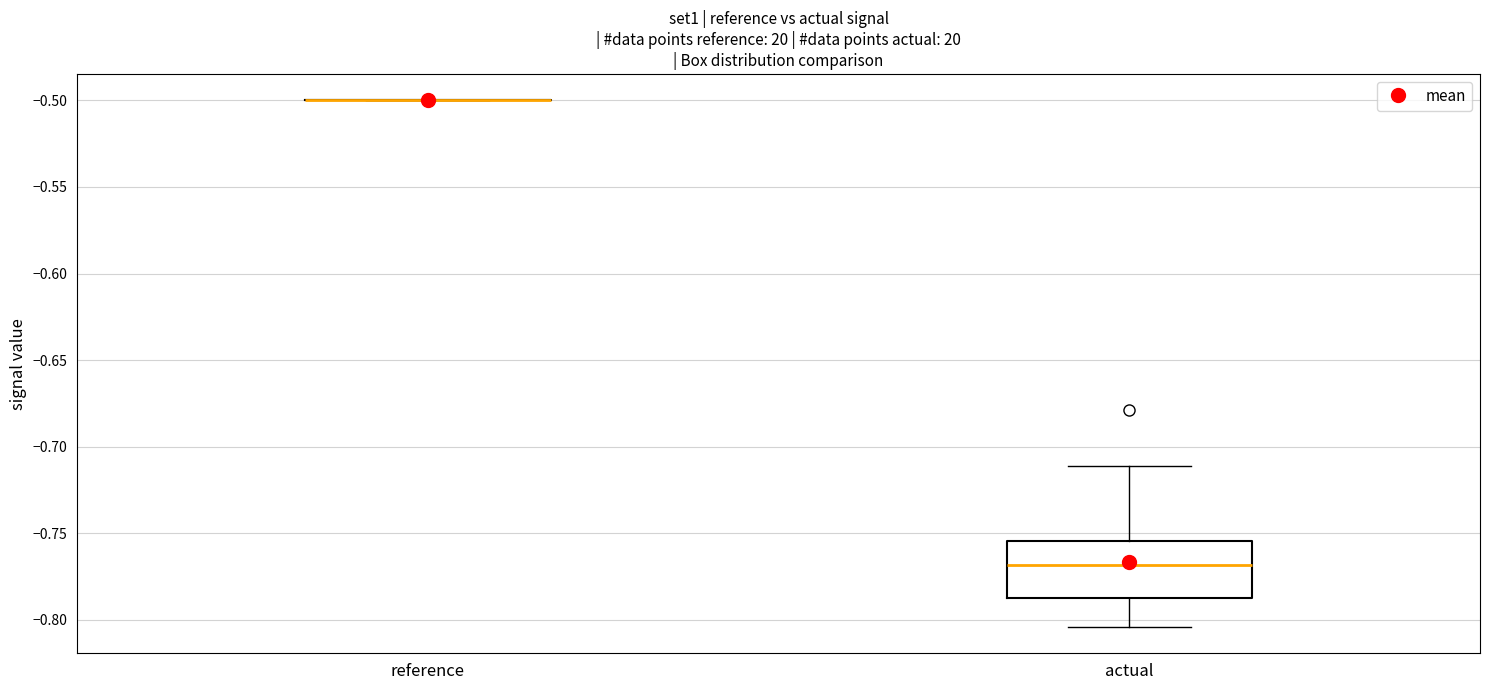

Where does the lower whisker of the box for actual end on the y-axis? The values are not printed on the chart, so give them approximately, as read against the axis.

-0.805